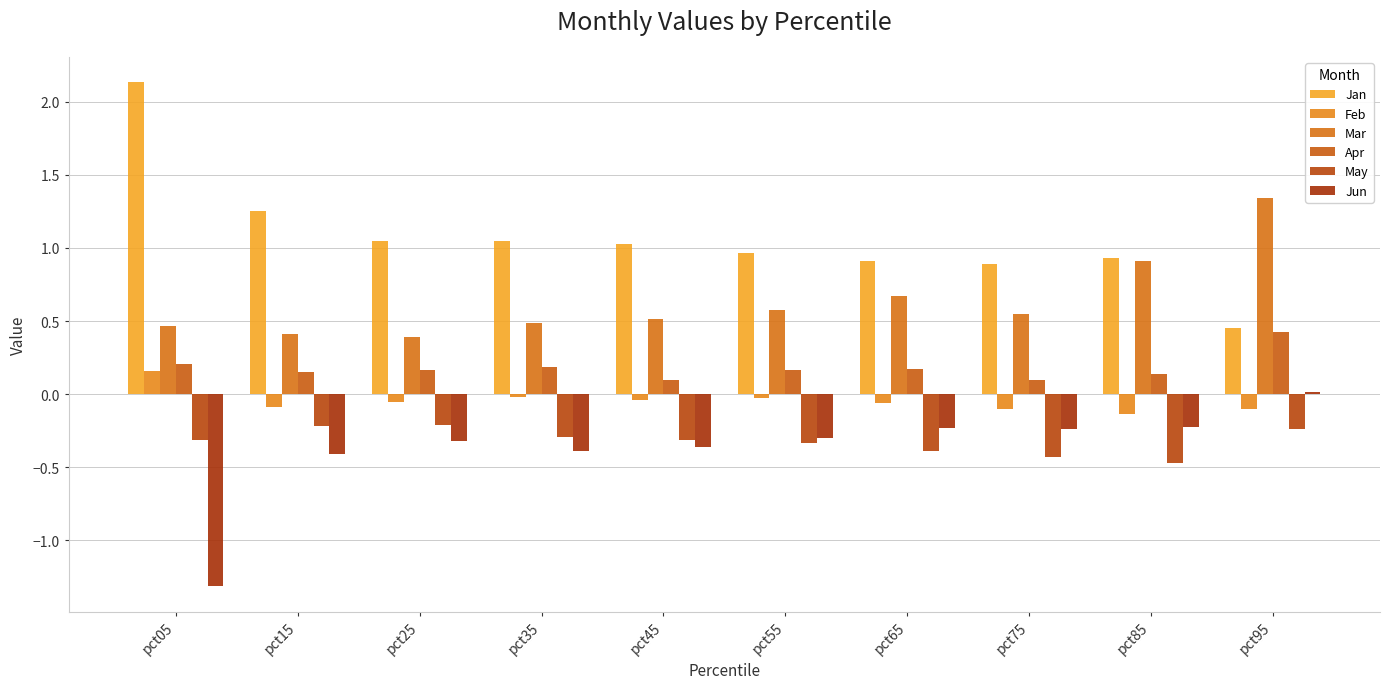

At which label is Mar closest to 0?

pct25